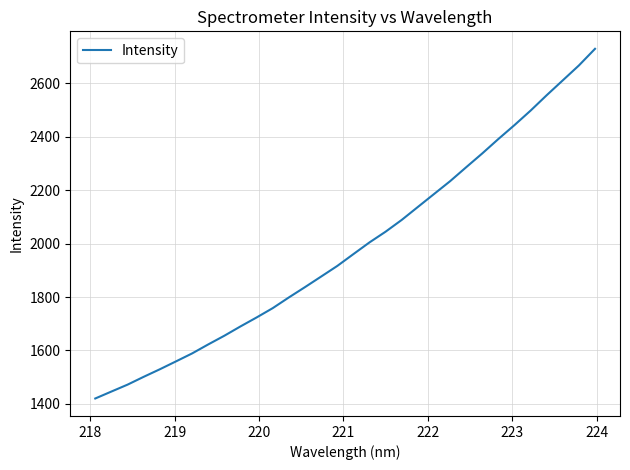

What is the difference between the maximum and minimum values?

1309.7